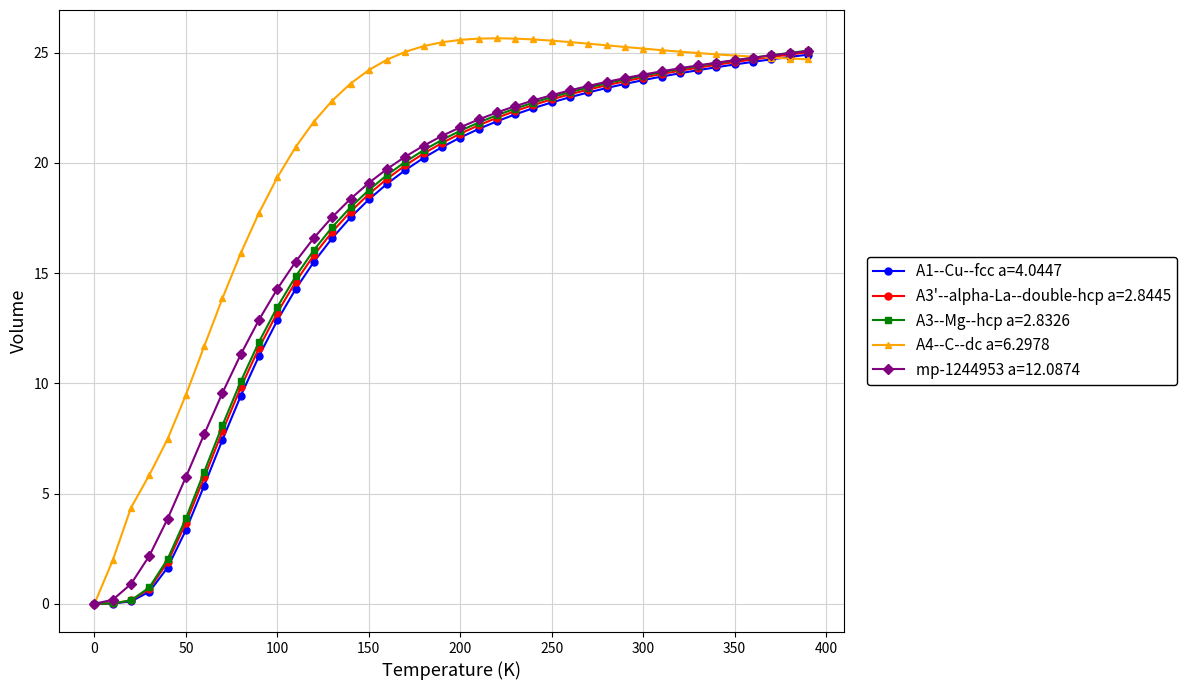

What is the highest value of the mp-1244953 a=12.0874 series?

25.1